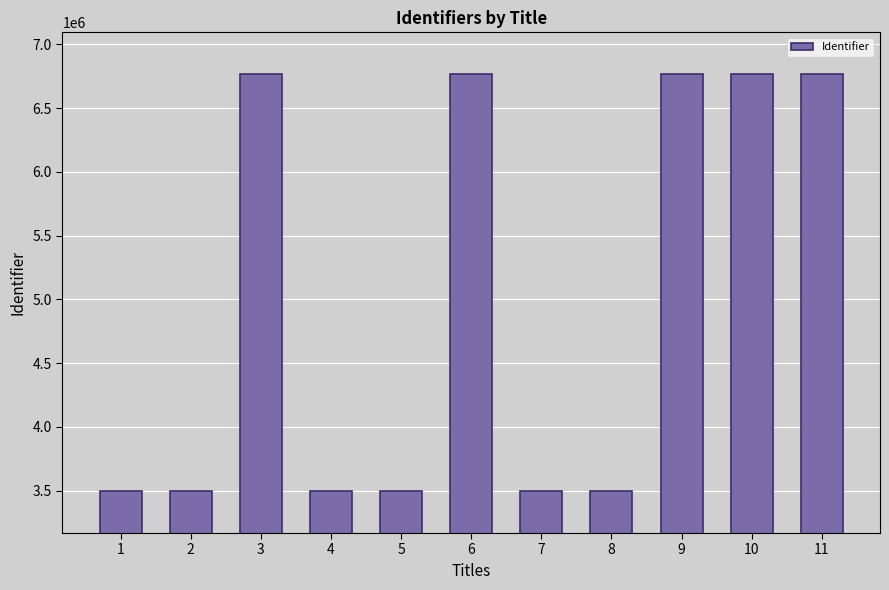

The chart shows a value of 3495451 at 4. True or false?

True